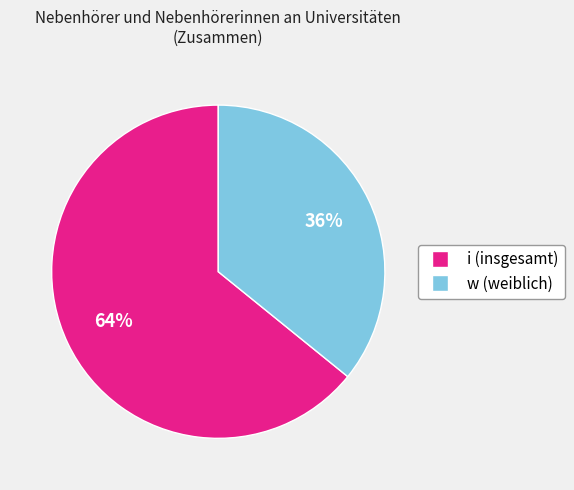

How many slices are in this pie chart?

2